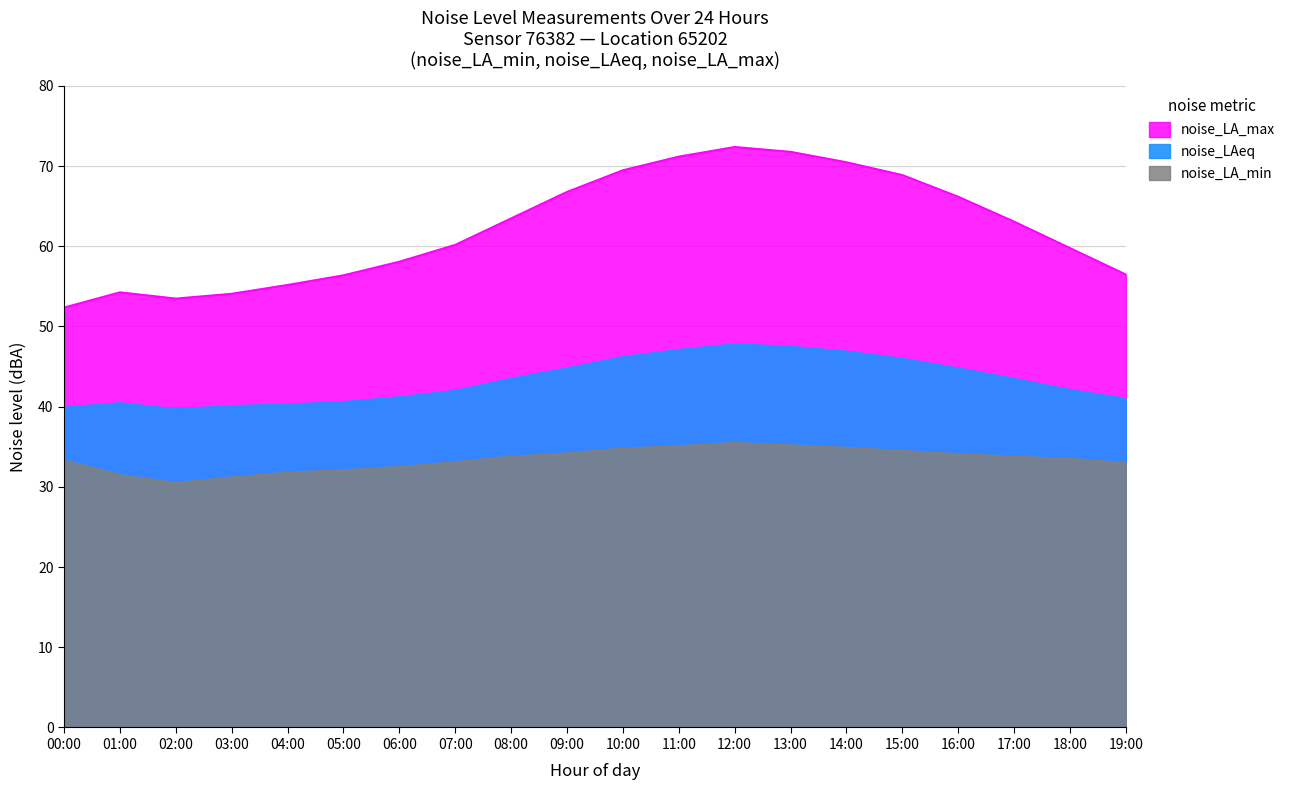

What is the label of the 16th point from the right?

04:00